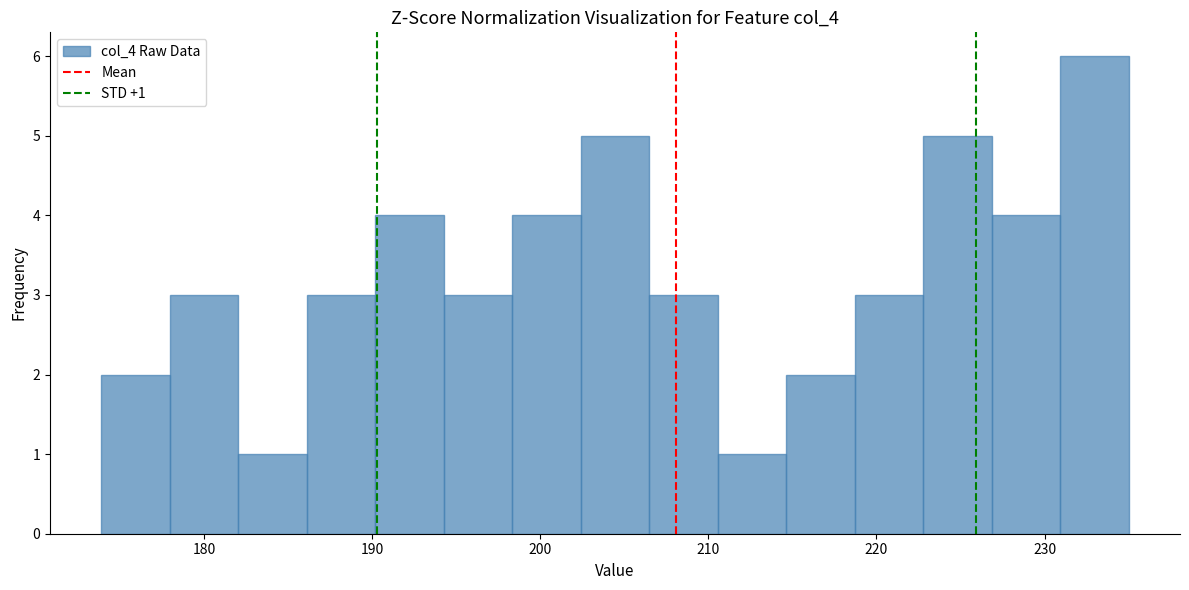

Which range on the x-axis has the tallest bar?

231 to 235